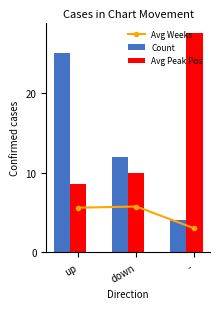

What is the average value of the Count series?

13.7